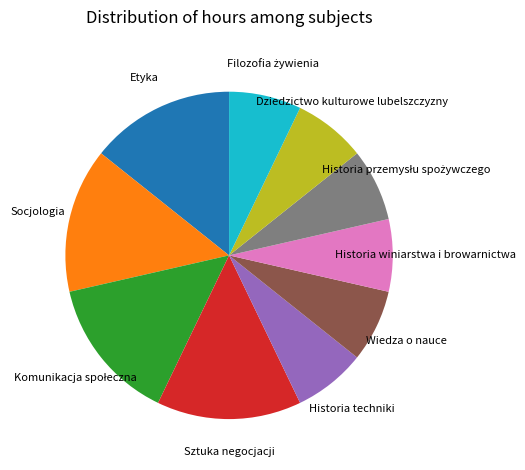

Between Sztuka negocjacji and Wiedza o nauce, which is larger?

Sztuka negocjacji